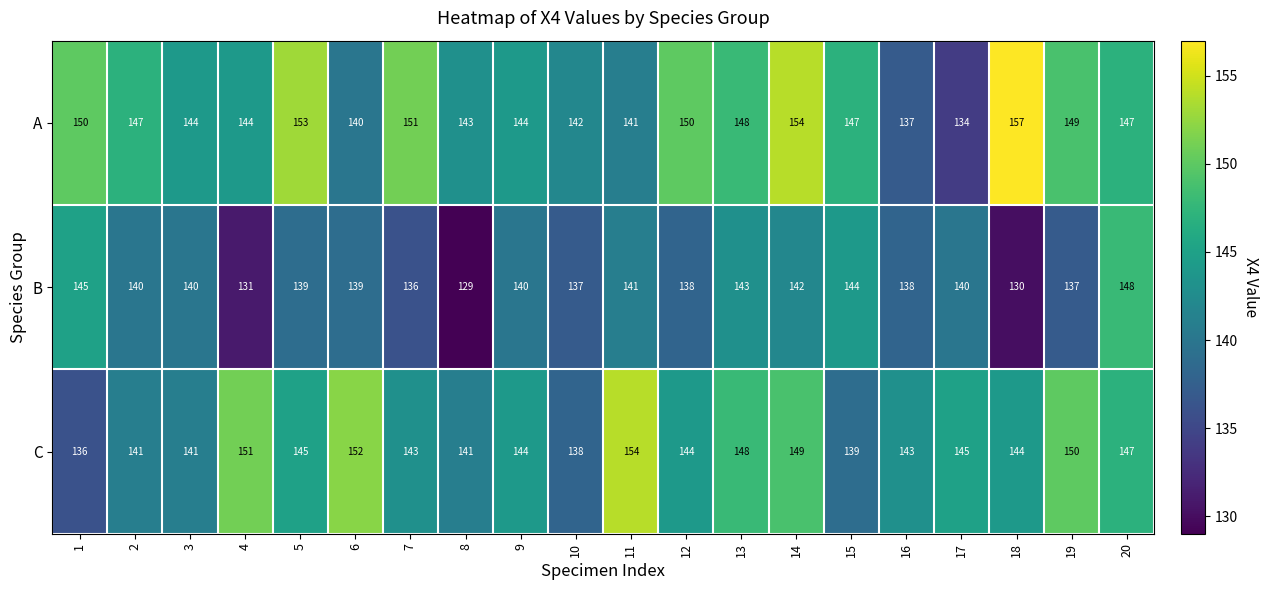

Rank the series by their maximum value, from lowest to highest.

B, C, A